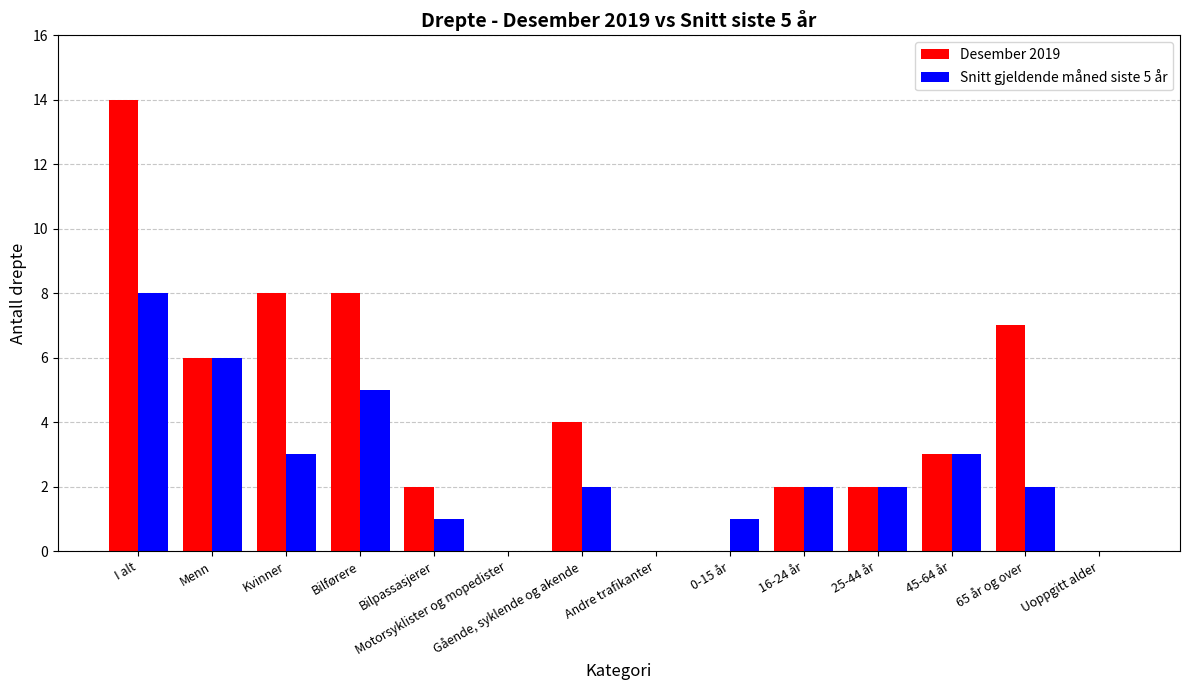

What is the sum of all Snitt gjeldende måned siste 5 år values?

35